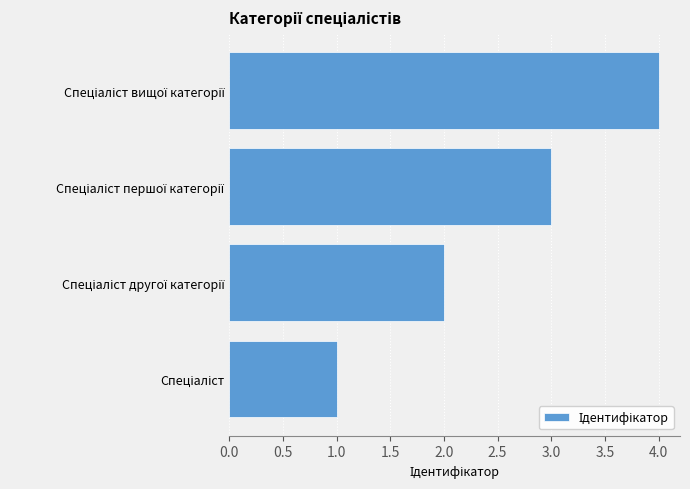

What is the greatest value displayed?

4